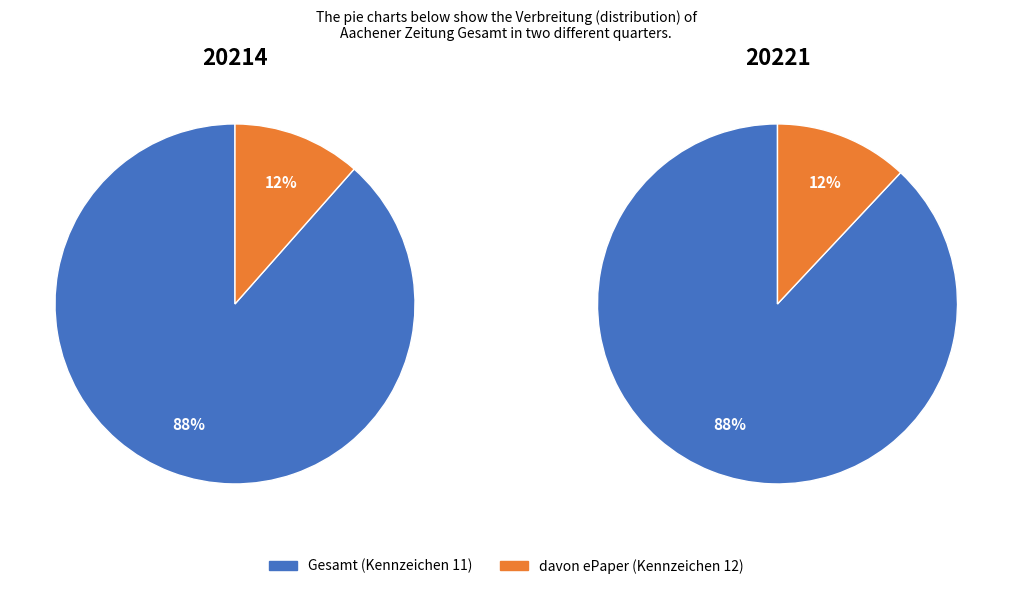

To the nearest percent, what is the difference between the largest and smallest slice percentages?

76%